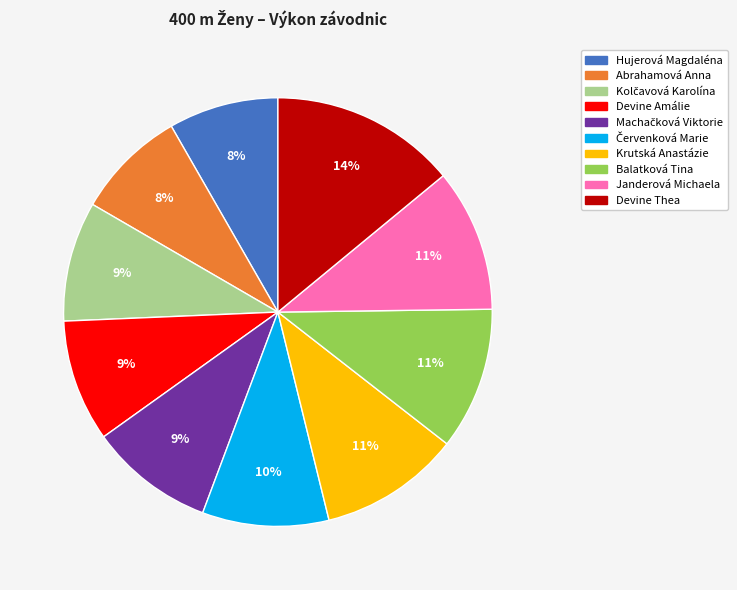

To the nearest percent, what is the average slice percentage?

10%